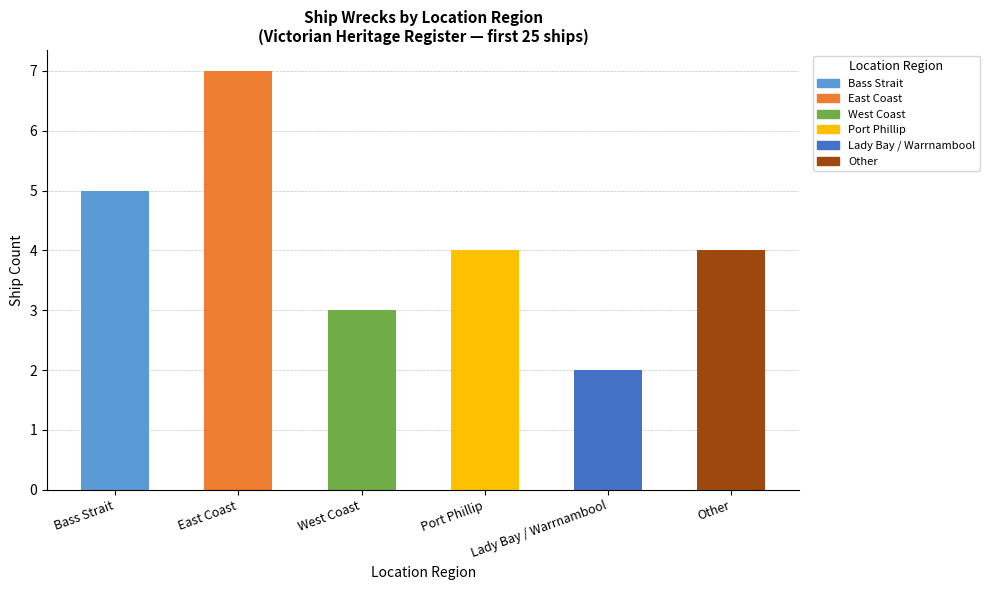

Read the value at West Coast.

3